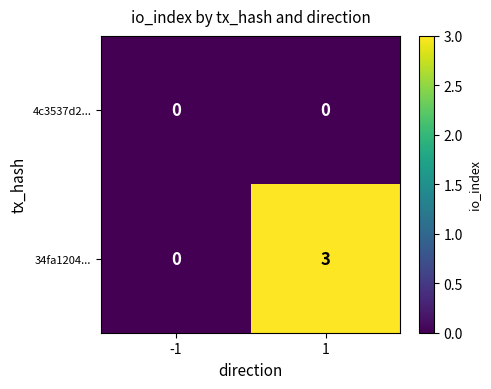

What is the total value across all series at 1?

3